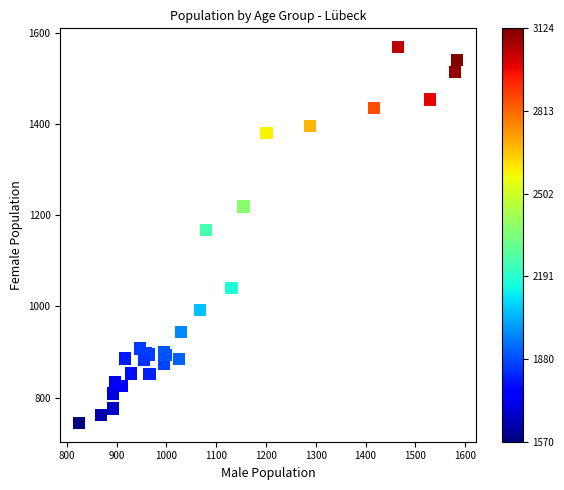

What Y value in the scatter plot is closest to 1156?

1168